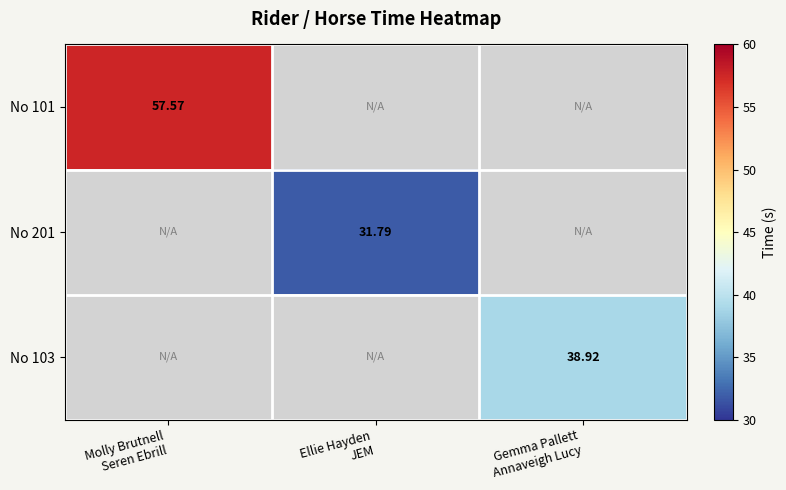

What is the greatest value displayed?

57.6